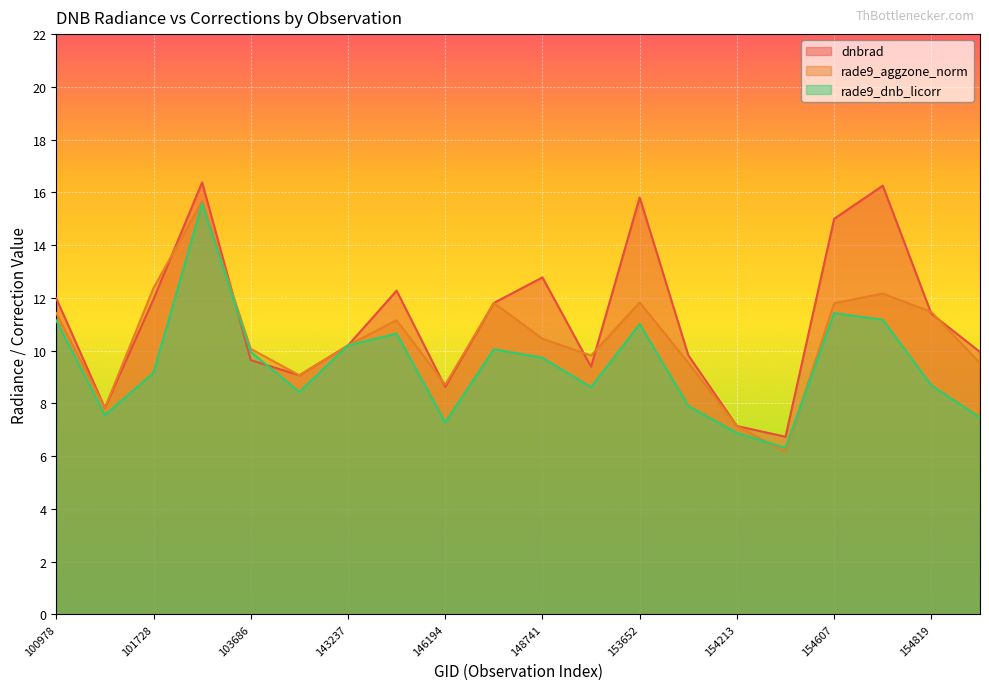

What is the difference between the second highest and second lowest values in the rade9_aggzone_norm series?

5.2